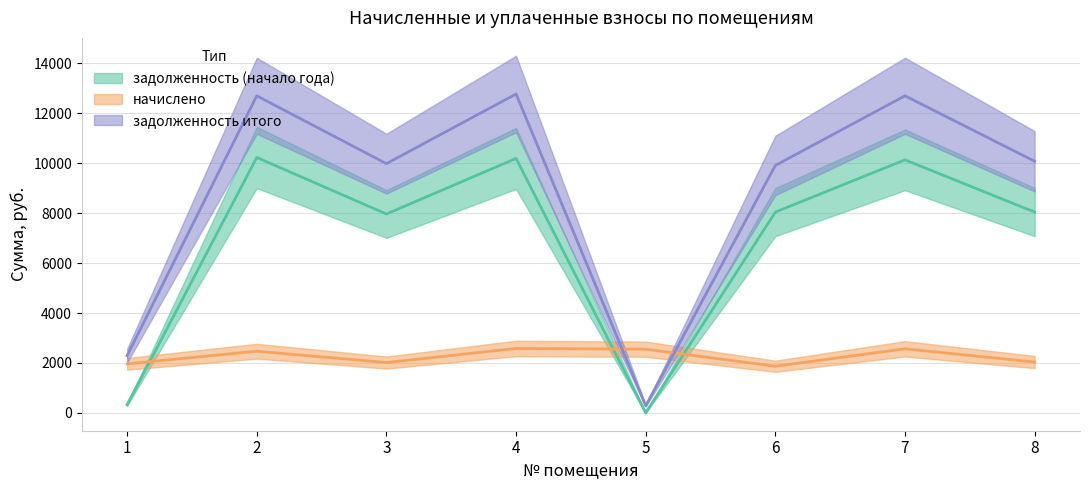

Which has a higher value, 3 or 4?

4